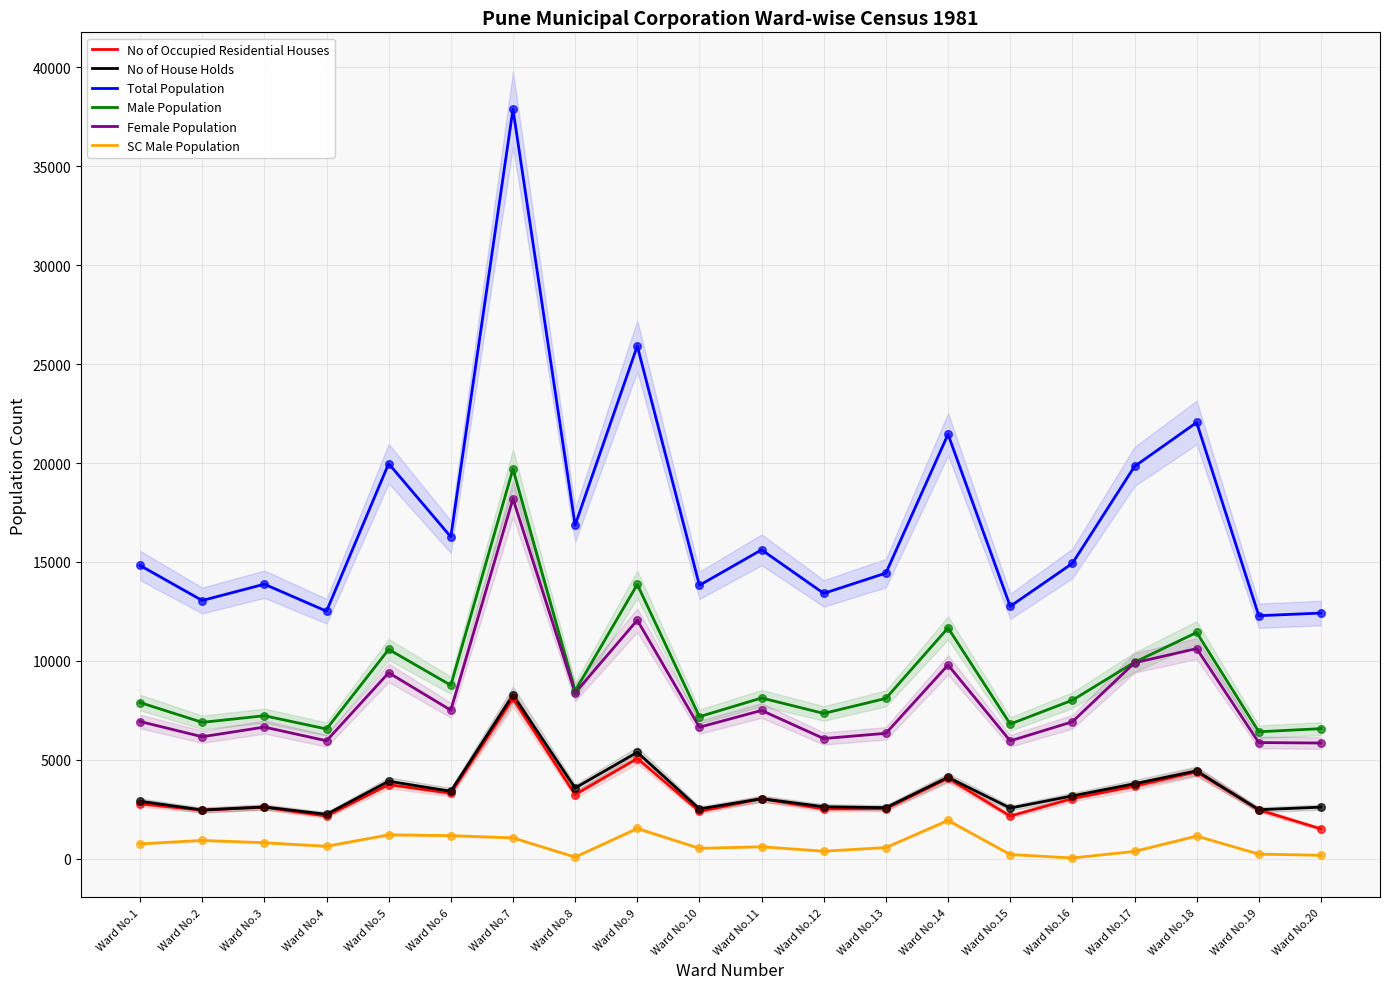

What are all the series names shown in the legend?

No of Occupied Residential Houses, No of House Holds, Total Population, Male Population, Female Population, SC Male Population